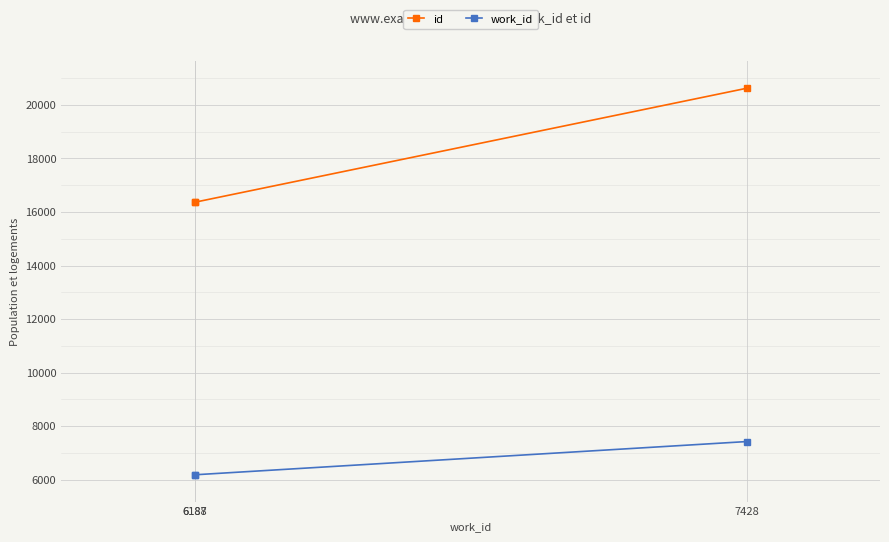

What is the value of the id point at the 2nd from the left?

16366